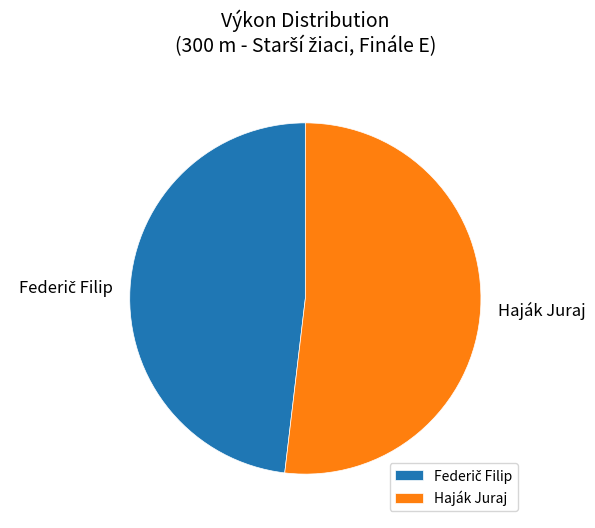

Which category has the biggest portion of the pie?

Haják Juraj